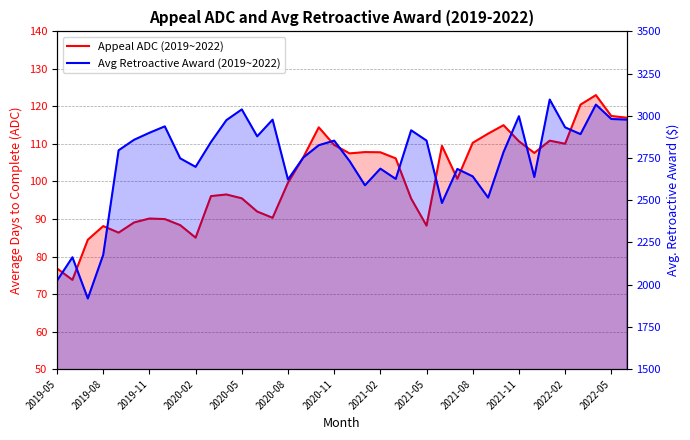

What is the minimum value shown in the chart?

73.8